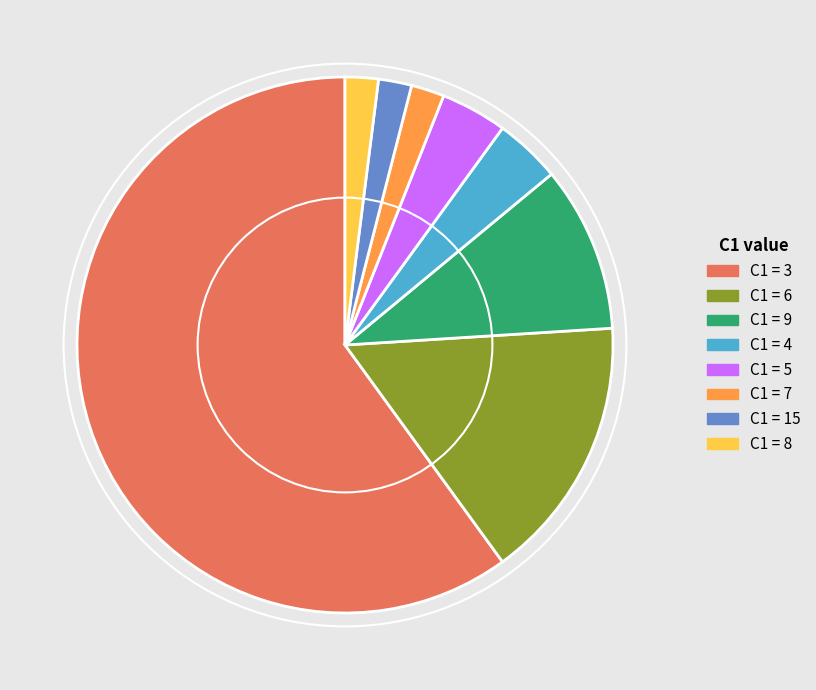

Is there a majority slice in this chart?

Yes